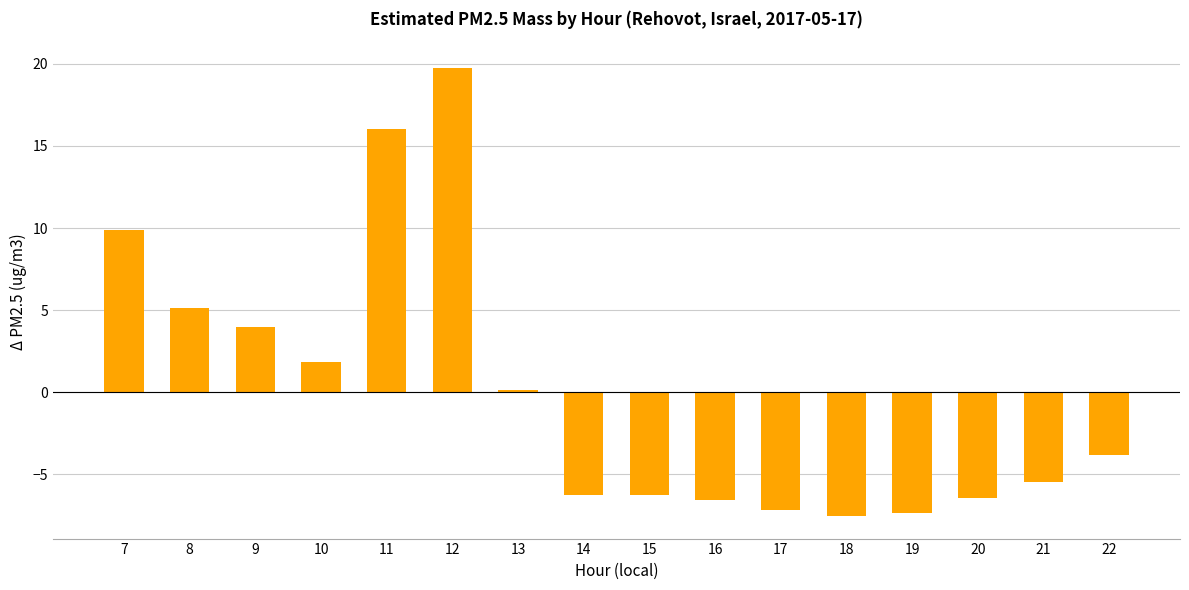

At which label does the data first exceed -3?

7